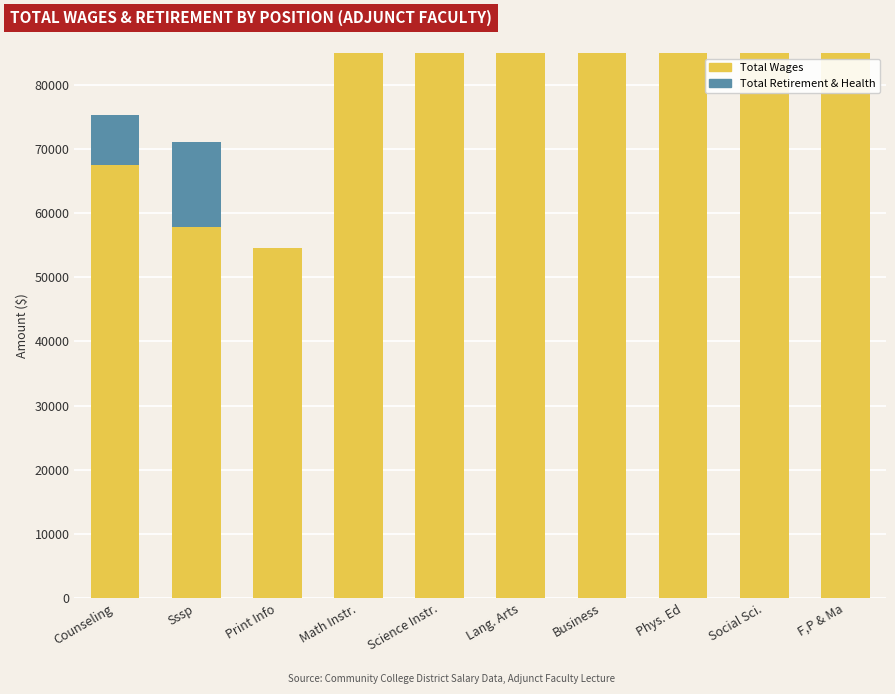

What is the label of the 8th bar from the right?

Print Info